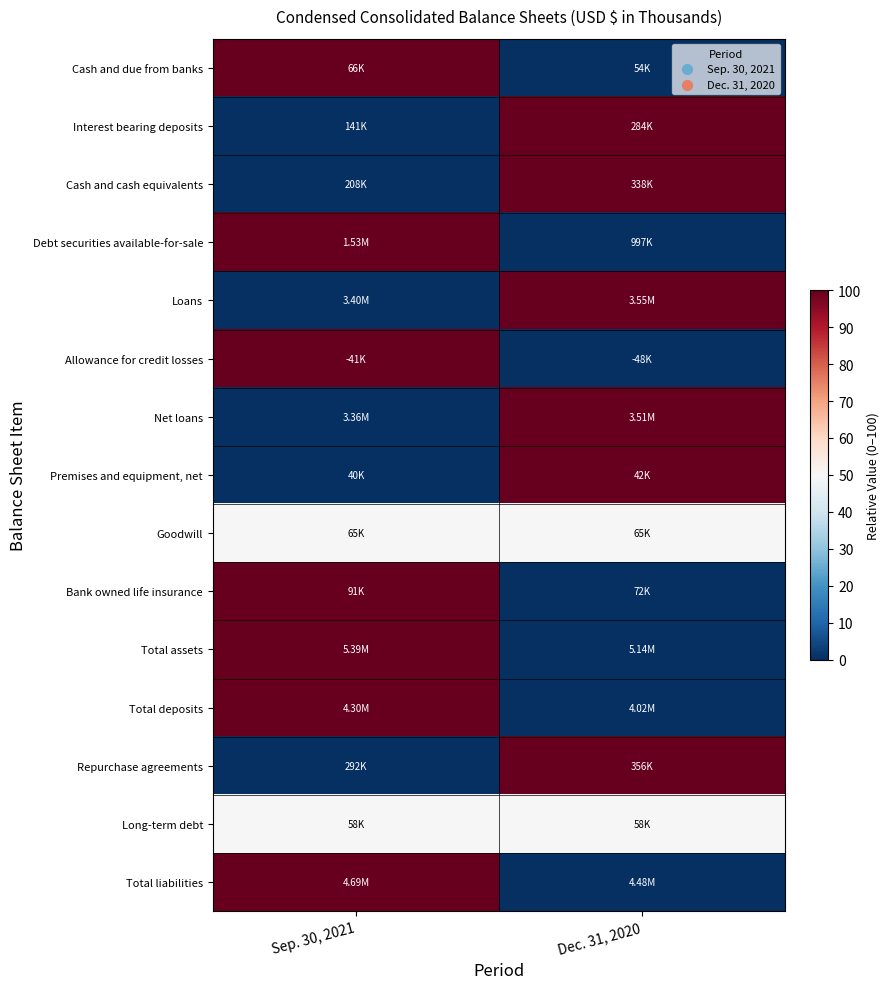

At how many categories does at least one series exceed 10?

2